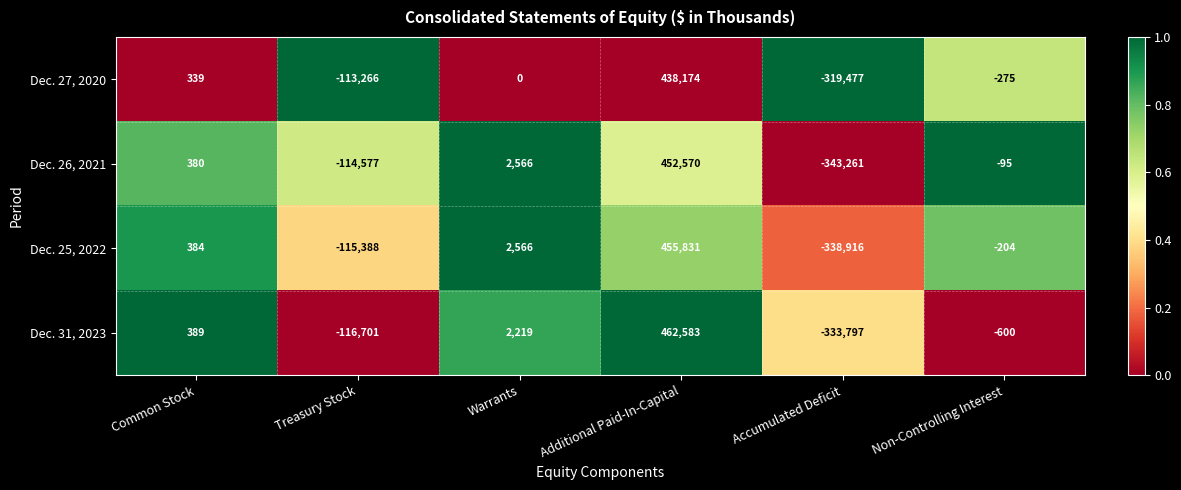

At which category does the chart reach its minimum across all series?

Accumulated Deficit